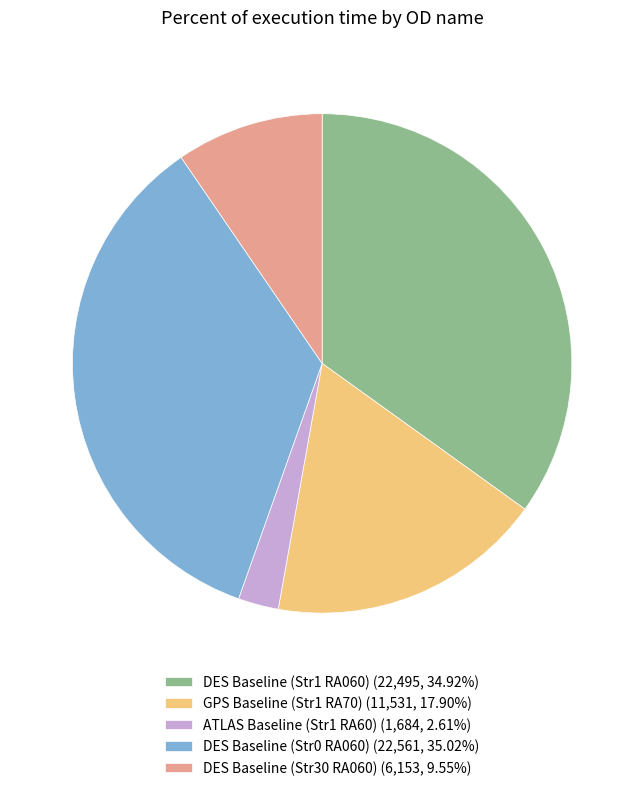

Does any single category account for the majority?

No